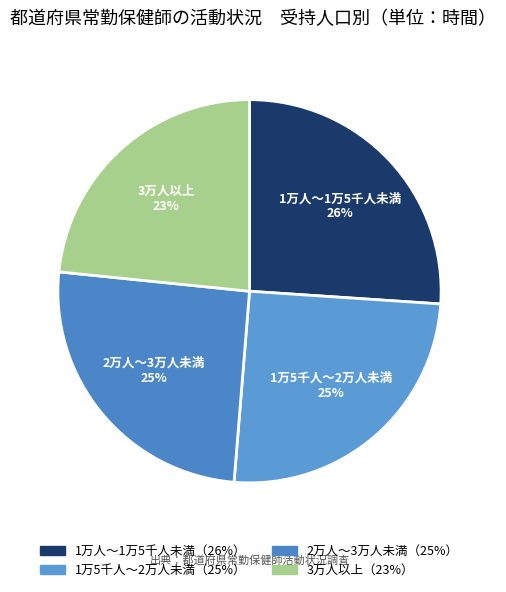

True or false: 1万人～1万5千人未満 accounts for 26% of the total.

True